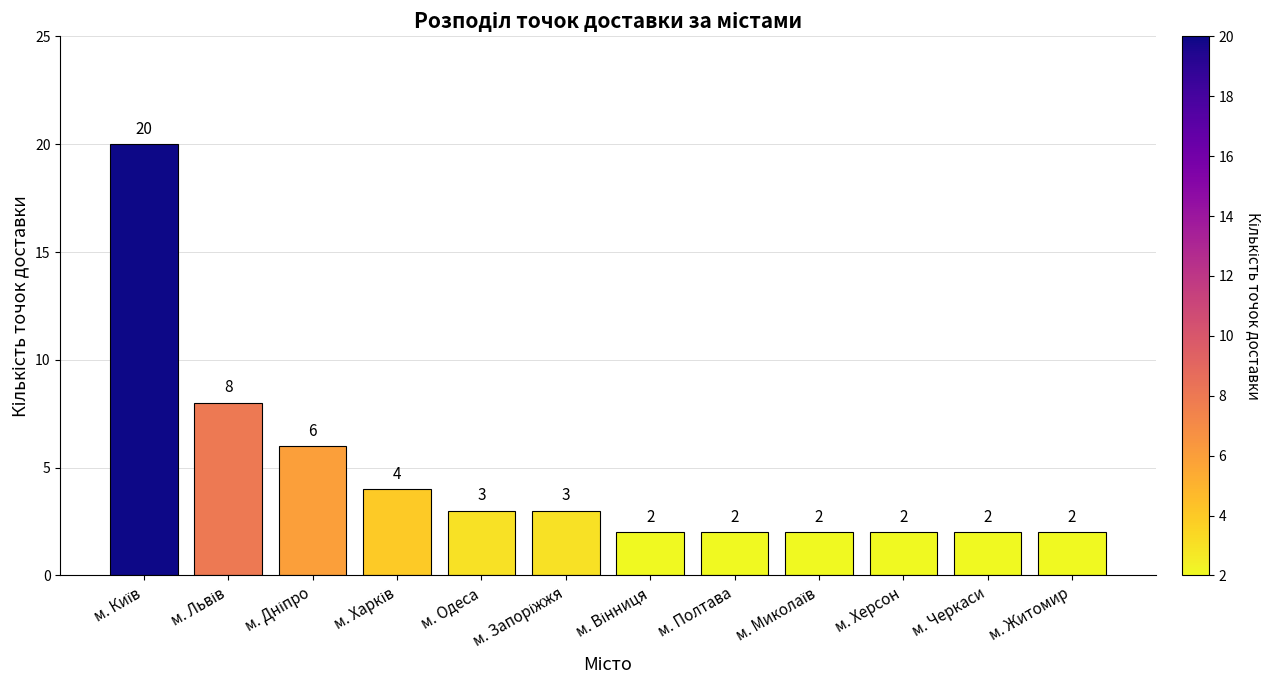

What is the difference between the maximum and minimum values?

18